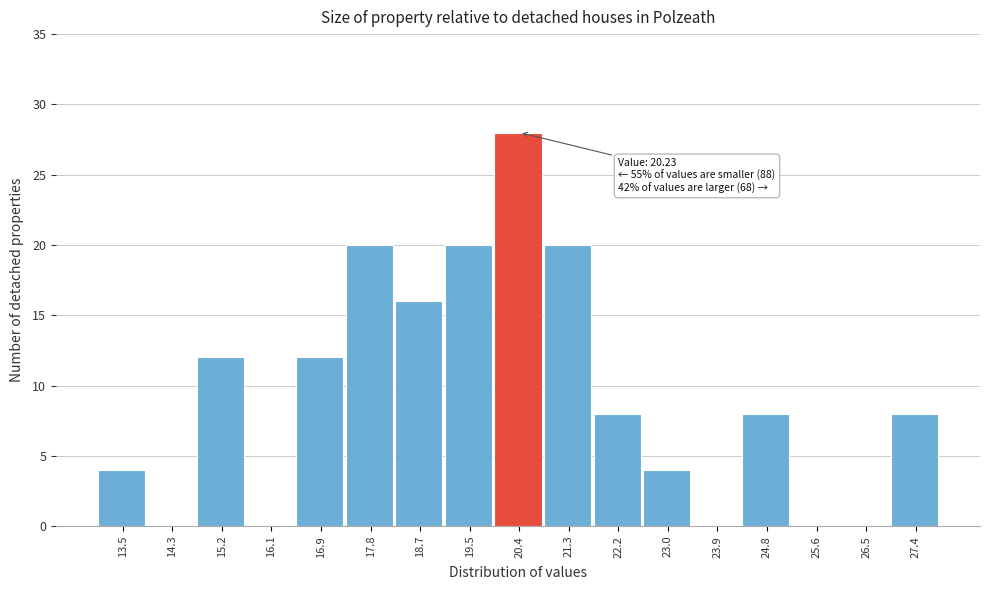

Over which range of the x-axis is the bar tallest?

20.0 to 20.8